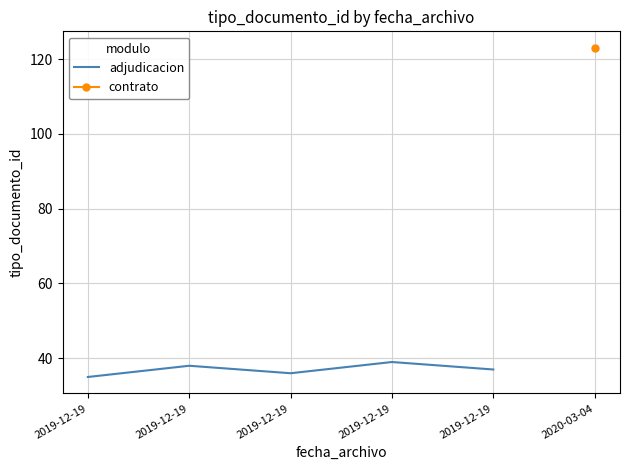

Approximately how many times larger is the value at 2019-12-19 compared to 2019-12-19?

1.1